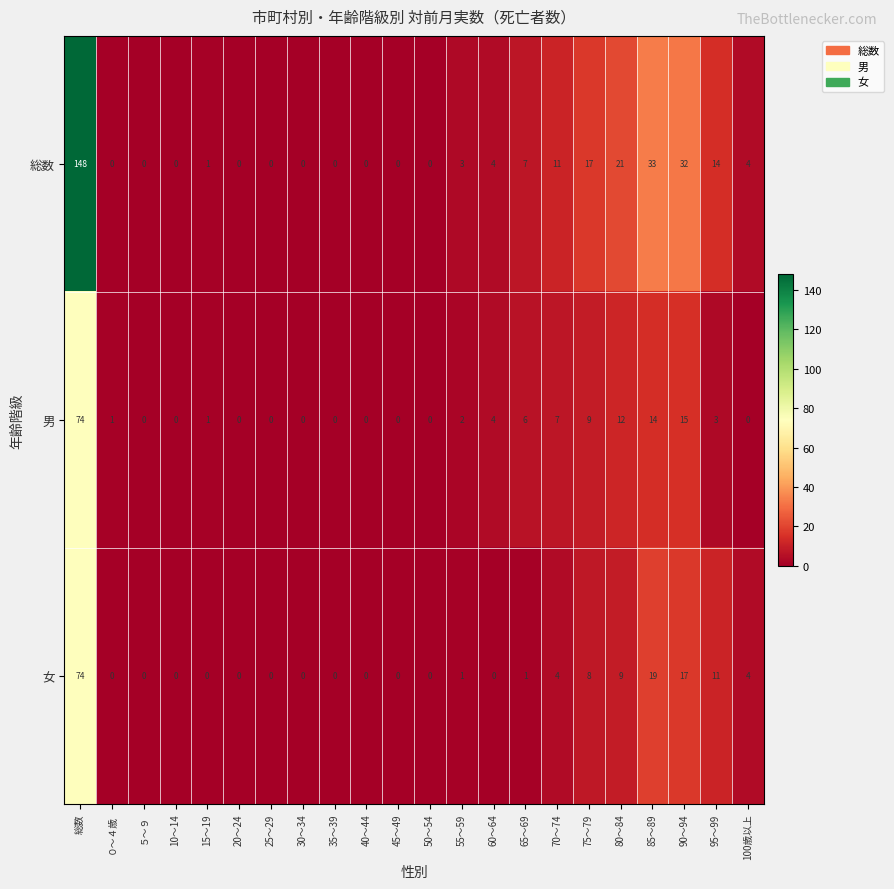

What is the highest value of the 男 series?

74